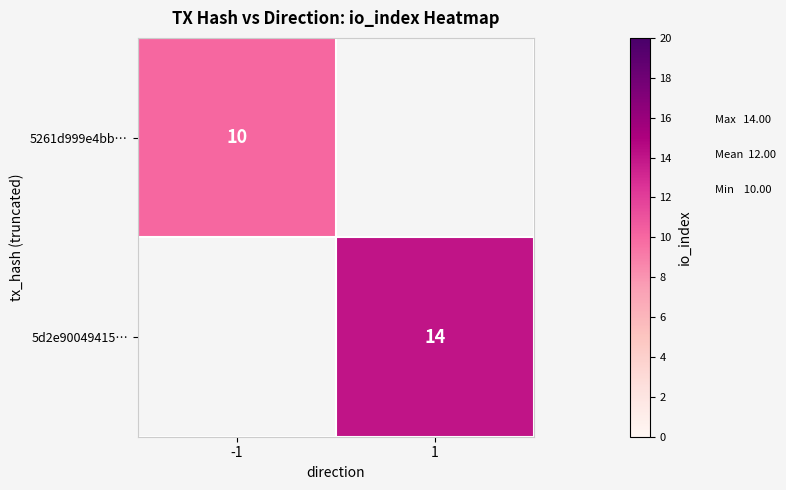

Is it true that 5261d999e4bb… equals 10 at -1?

True